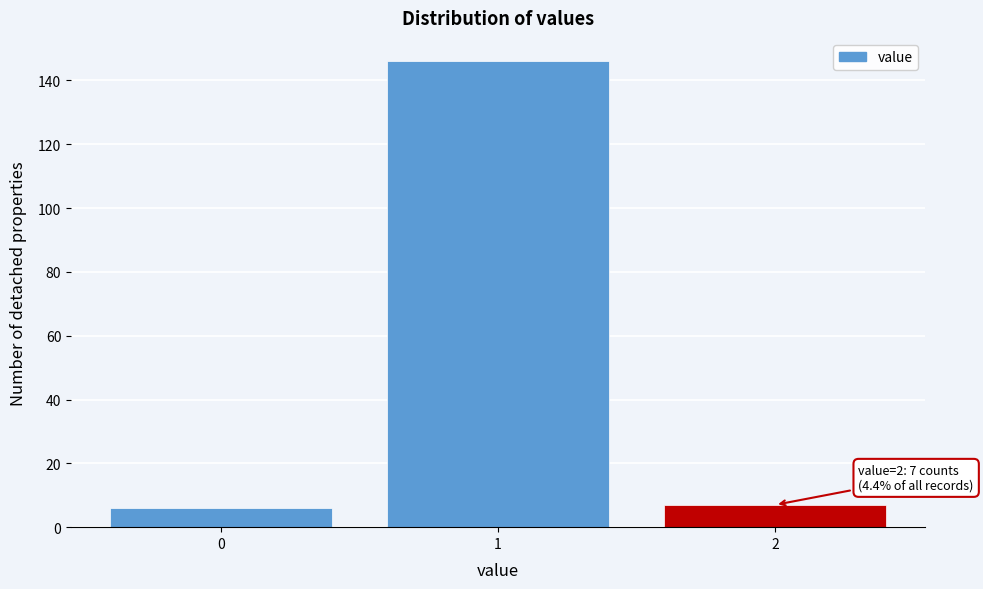

Reading left to right, extract all data points from this chart.

0=6	1=146	2=7